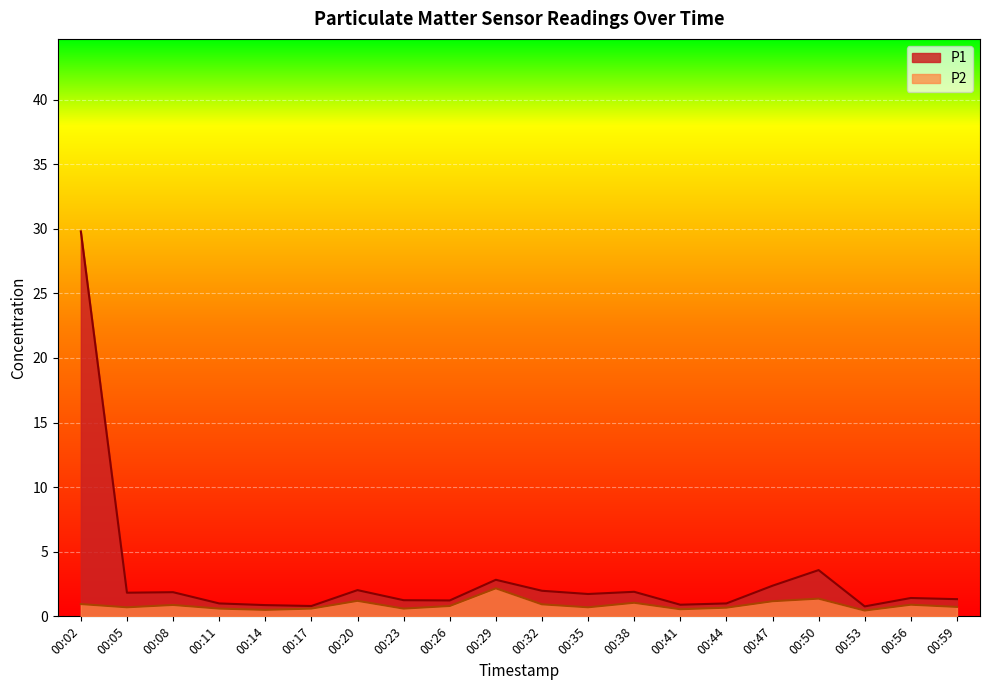

Which series has the largest total across all categories?

P1